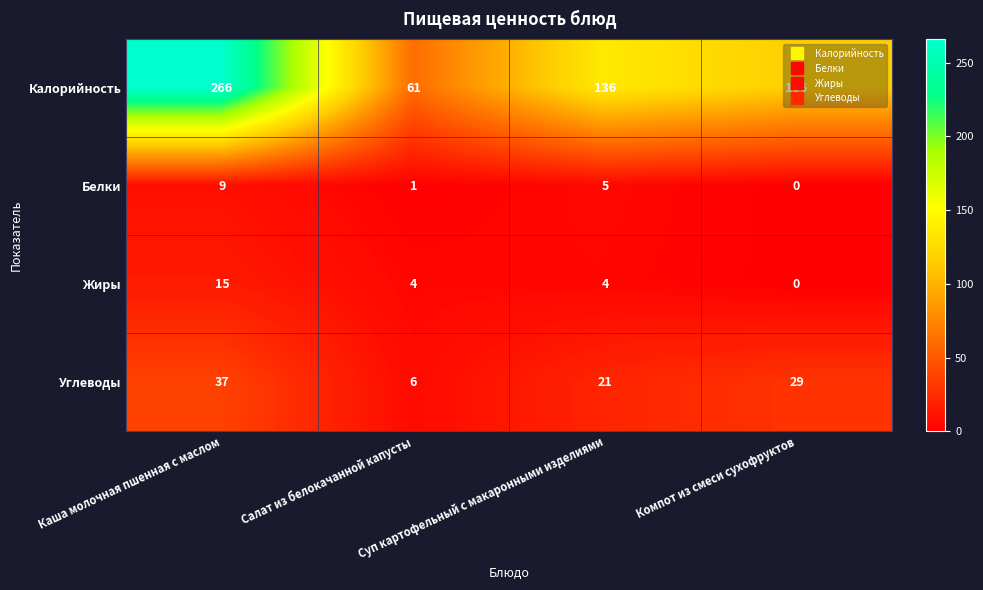

Which series has the largest total across all categories?

Калорийность